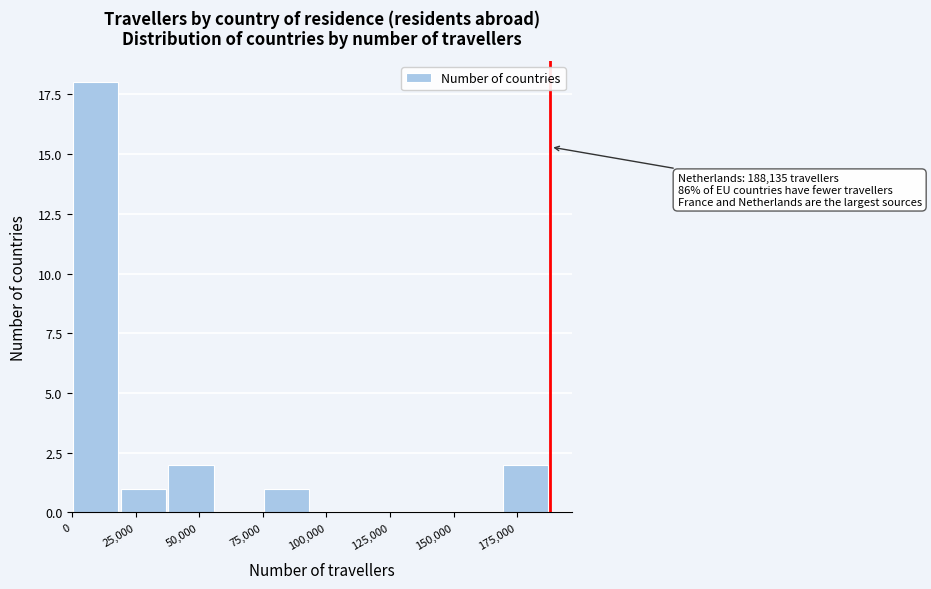

Read against the x-axis, roughly where is the centre of the tallest bar?

10000